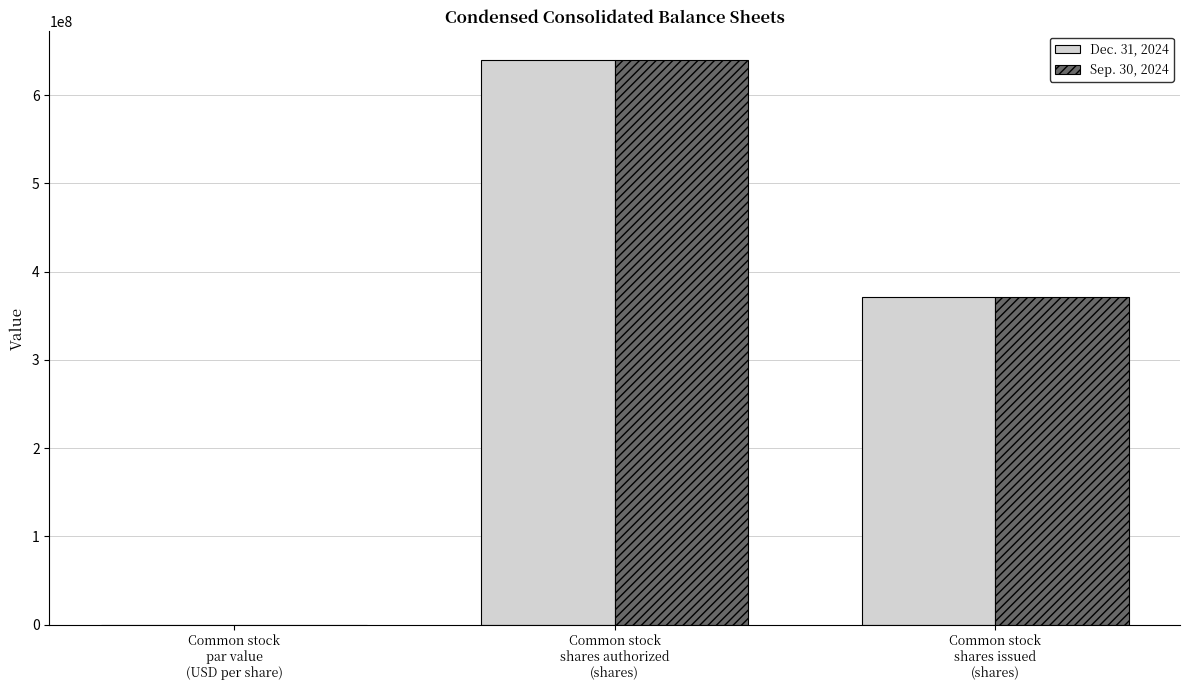

Count the number of data series in this chart.

2